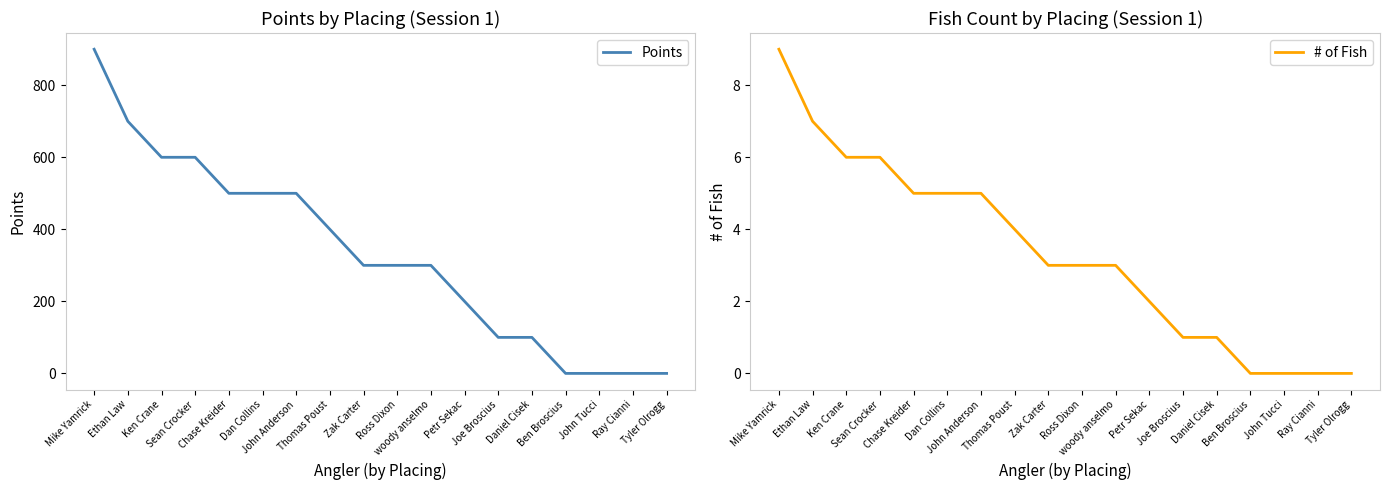

What is the sum of the Points values at woody anselmo and Tyler Olrogg?

300